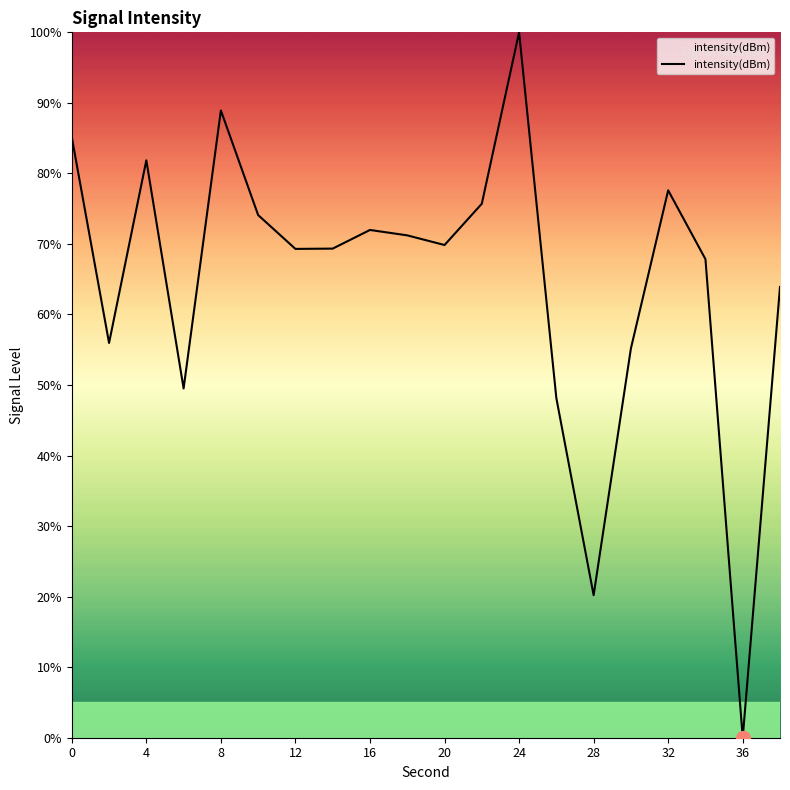

What is the greatest value displayed?

100.0